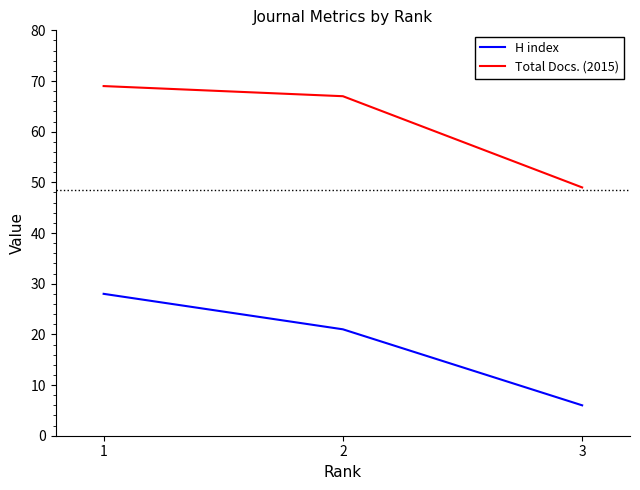

What is the difference between the maximum and minimum values in the H index series?

22